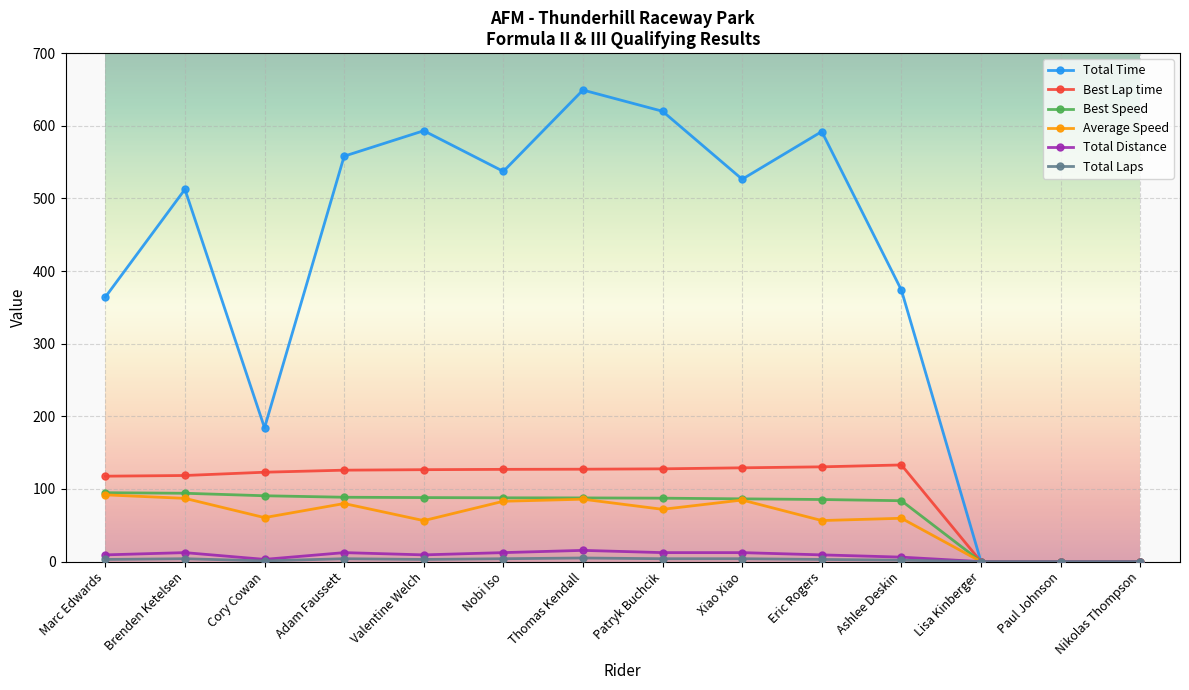

The Average Speed series shows 62.4 at Nikolas Thompson. True or false?

False